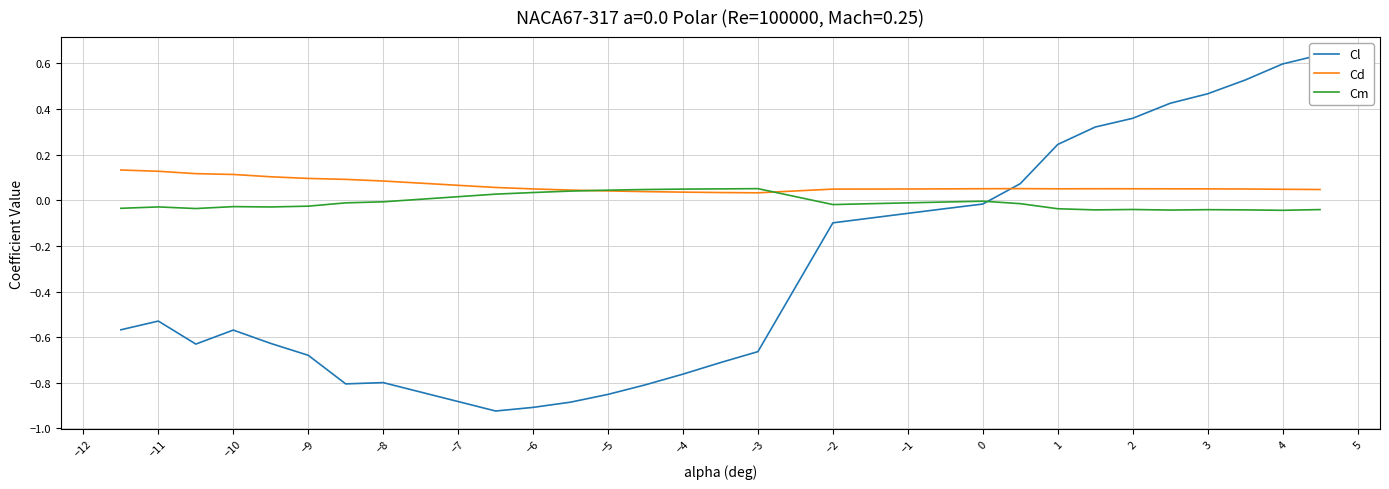

Reading left to right, extract all data points from this chart.

Cl: -0.6	-0.5	-0.6	-0.6	-0.6	-0.7	-0.8	-0.8	-0.9	-0.9	-0.9	-0.9	-0.8	-0.8	-0.7	-0.7	-0.1	-0.1	-0.1	-0.0	-0.0	0.1	0.2	0.3	0.4	0.4	0.5	0.5	0.6	0.6
Cd: 0.1	0.1	0.1	0.1	0.1	0.1	0.1	0.1	0.1	0.0	0.0	0.0	0.0	0.0	0.0	0.0	0.0	0.0	0.0	0.0	0.1	0.1	0.1	0.1	0.1	0.1	0.0	0.0	0.0	0.0
Cm: -0.0	-0.0	-0.0	-0.0	-0.0	-0.0	-0.0	-0.0	0.0	0.0	0.0	0.0	0.0	0.0	0.0	0.1	-0.0	-0.0	-0.0	-0.0	-0.0	-0.0	-0.0	-0.0	-0.0	-0.0	-0.0	-0.0	-0.0	-0.0